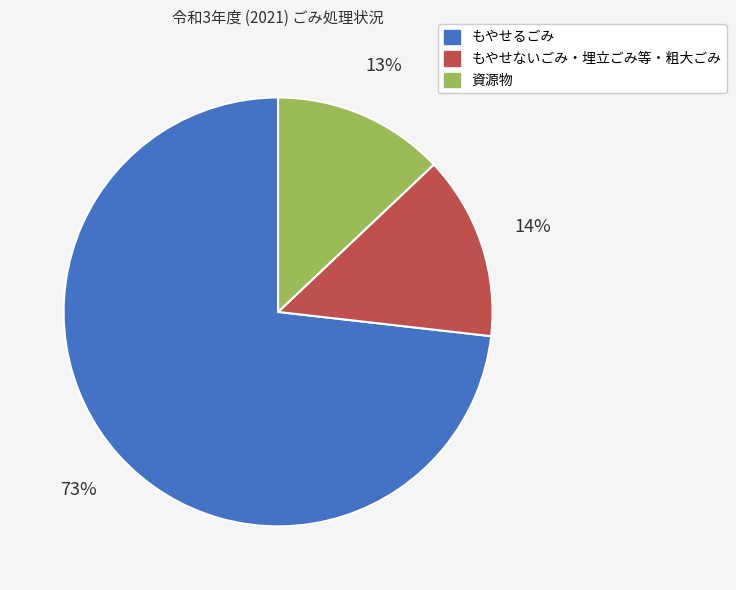

Count the number of slices in the pie.

3